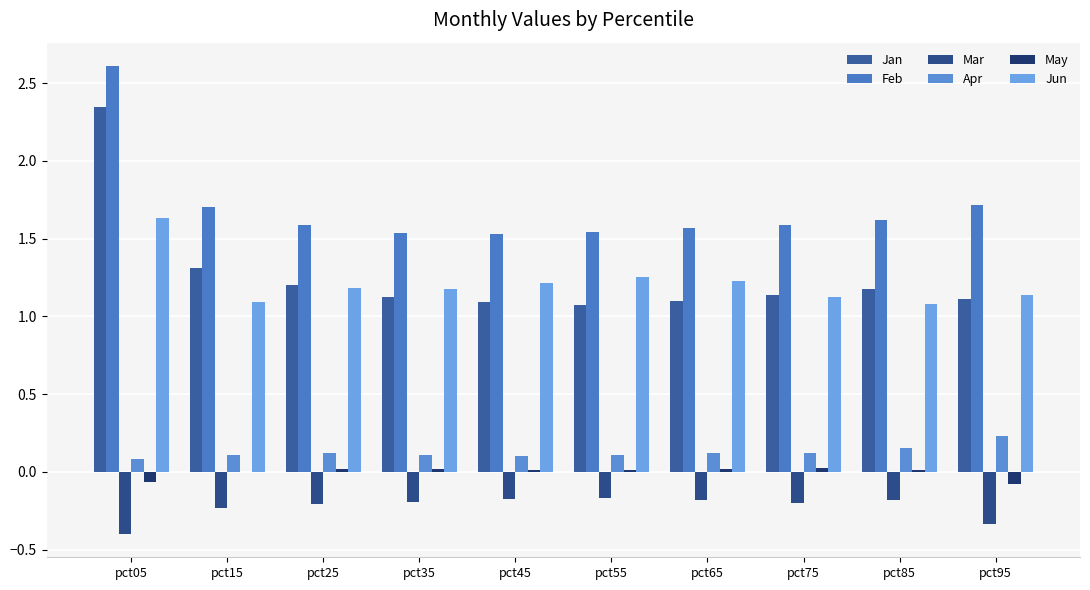

What is the value of the Feb bar at the 8th from the left?

1.6